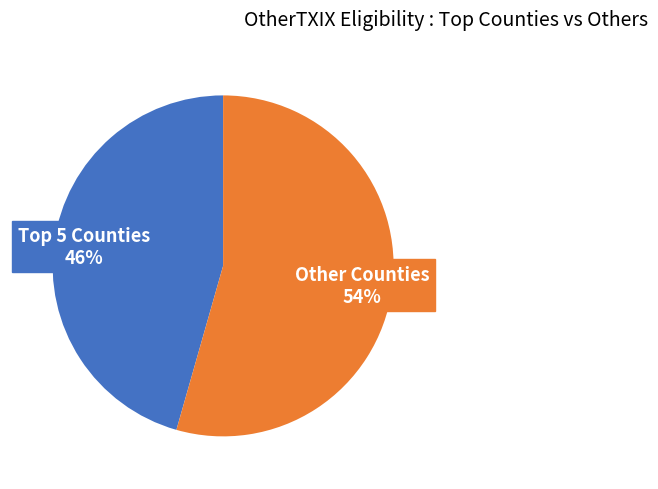

To the nearest percent, what is the average slice percentage?

50%